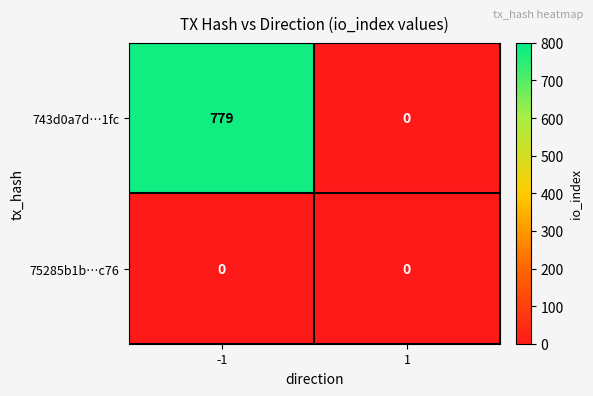

Rank the series by their average value, from highest to lowest.

743d0a7d…1fc, 75285b1b…c76